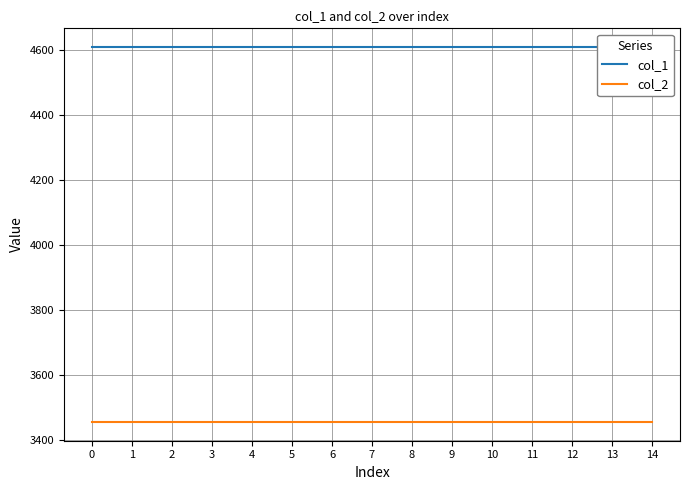

Read the col_1 value at 3.

4608